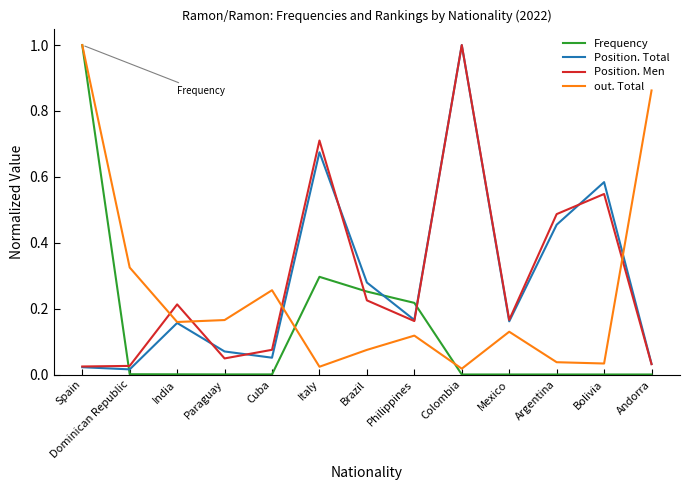

Is the value of Frequency at India greater than the value of out. Total at Argentina?

No